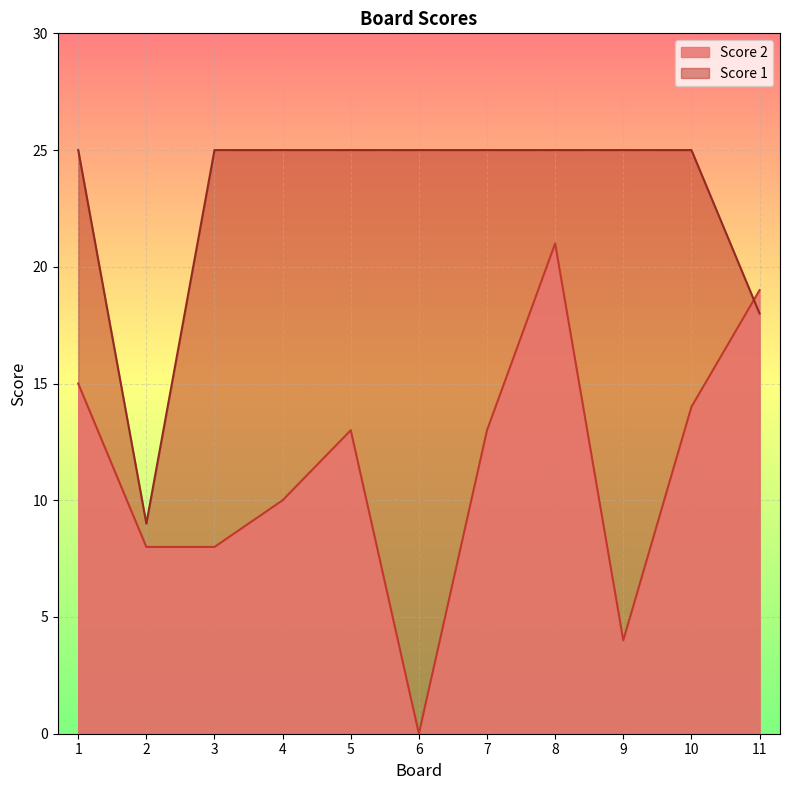

In Score 2, how many points are higher than both neighbors (excluding endpoints)?

2